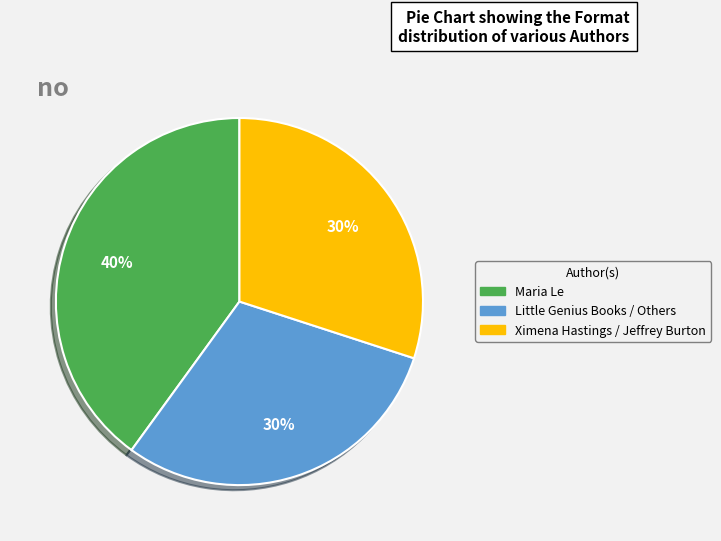

What is the largest slice in the pie chart?

Maria Le